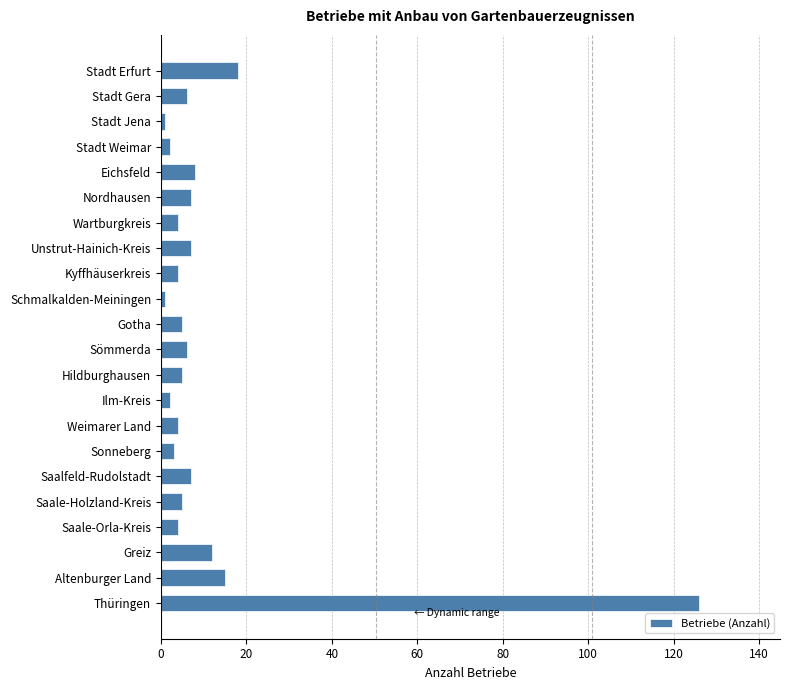

What is the average value?

11